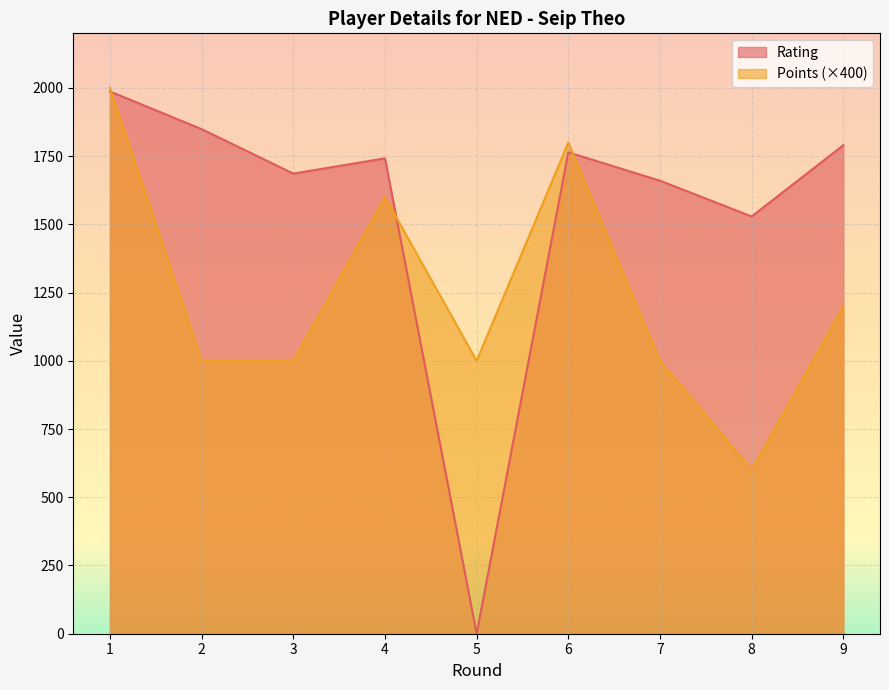

In Rating, how many points are lower than both neighbors (excluding endpoints)?

3